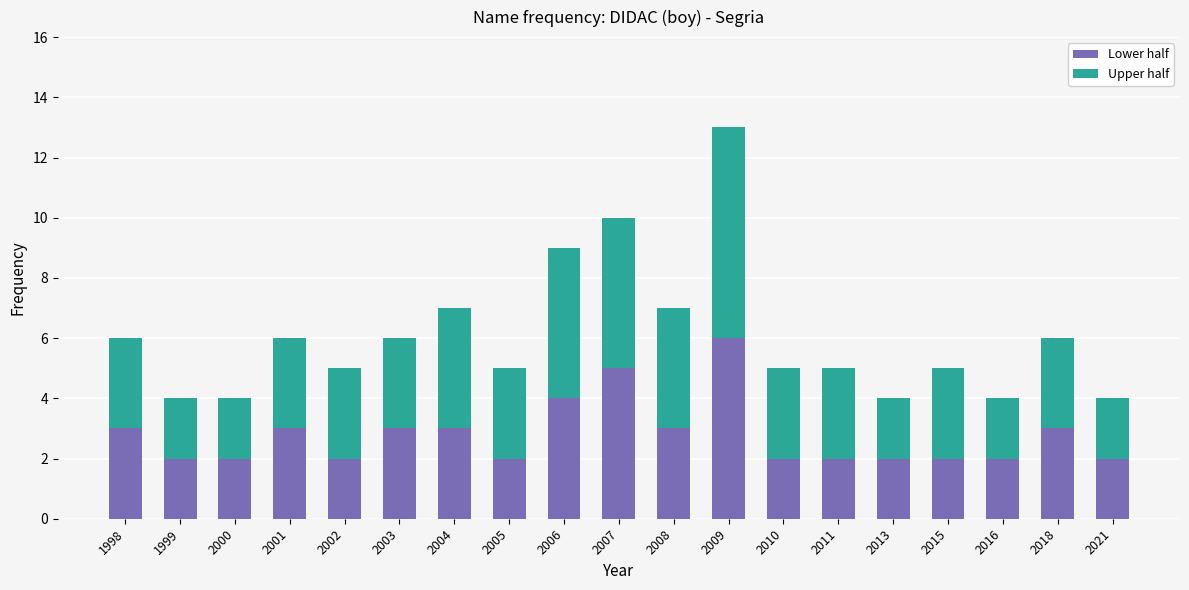

True or false: Lower half has a value of 1 at 2015.

False